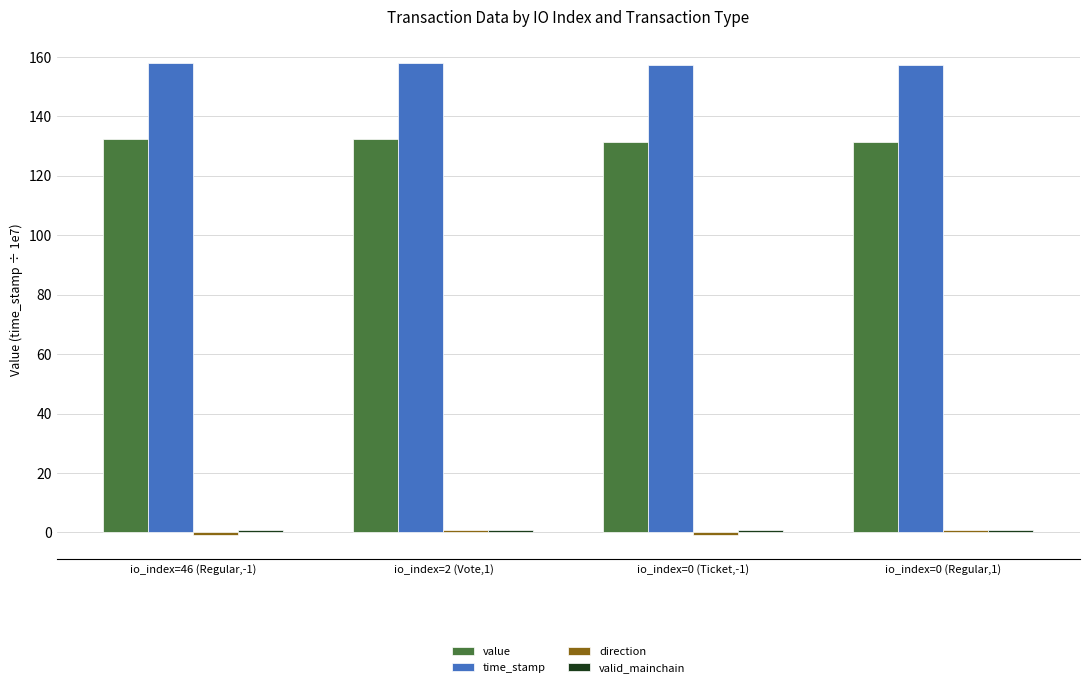

The value of value at io_index=0 (Ticket,-1) is 131.5. True or false?

True